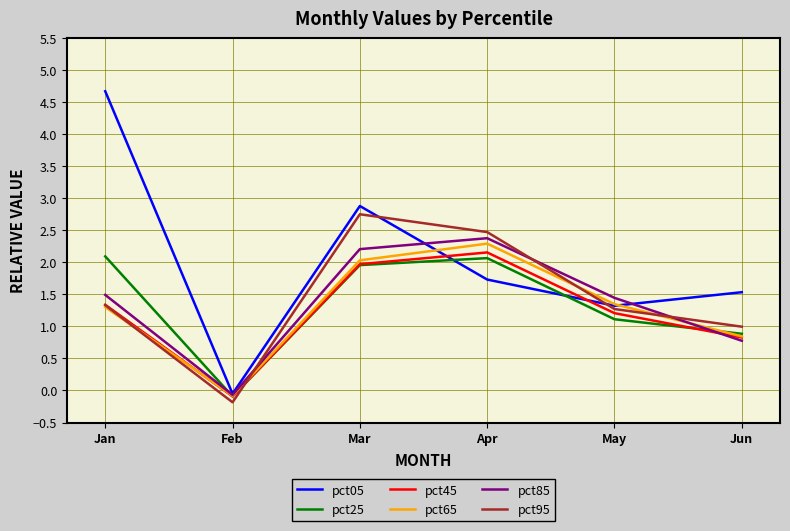

At which category is the sum across all series the highest?

Mar